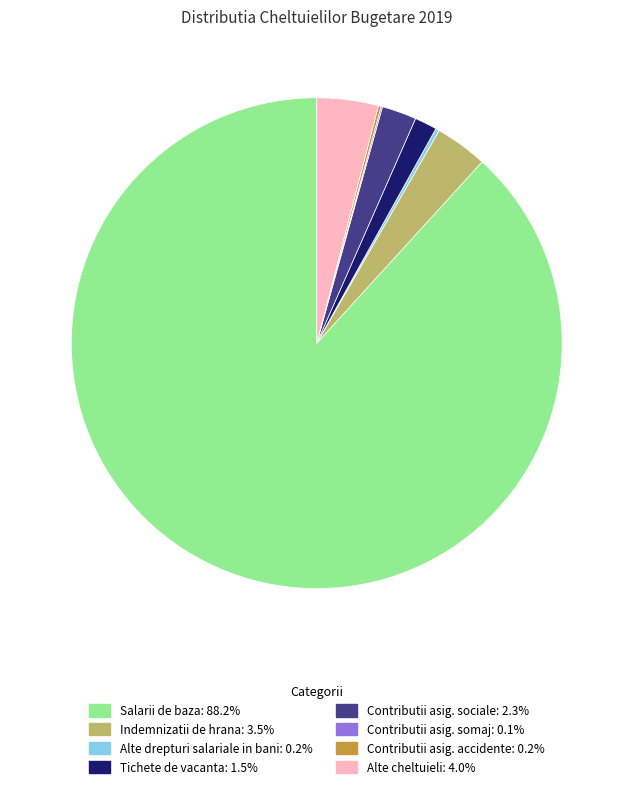

Does any single category account for the majority?

Yes